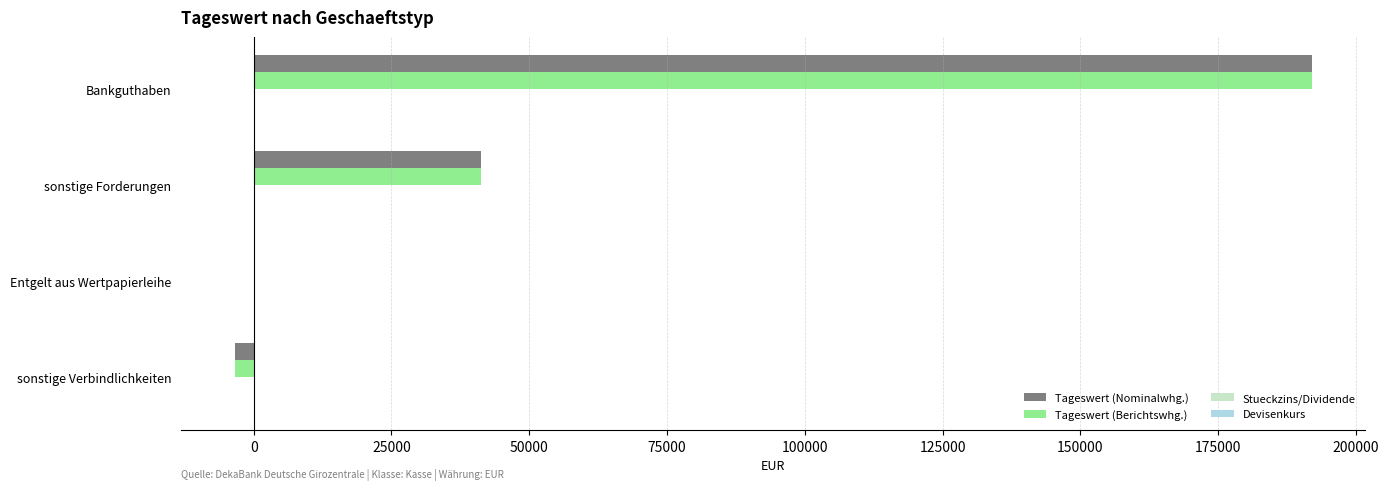

Where is Tageswert (Berichtswhg.) nearest to the value 94261?

sonstige Forderungen